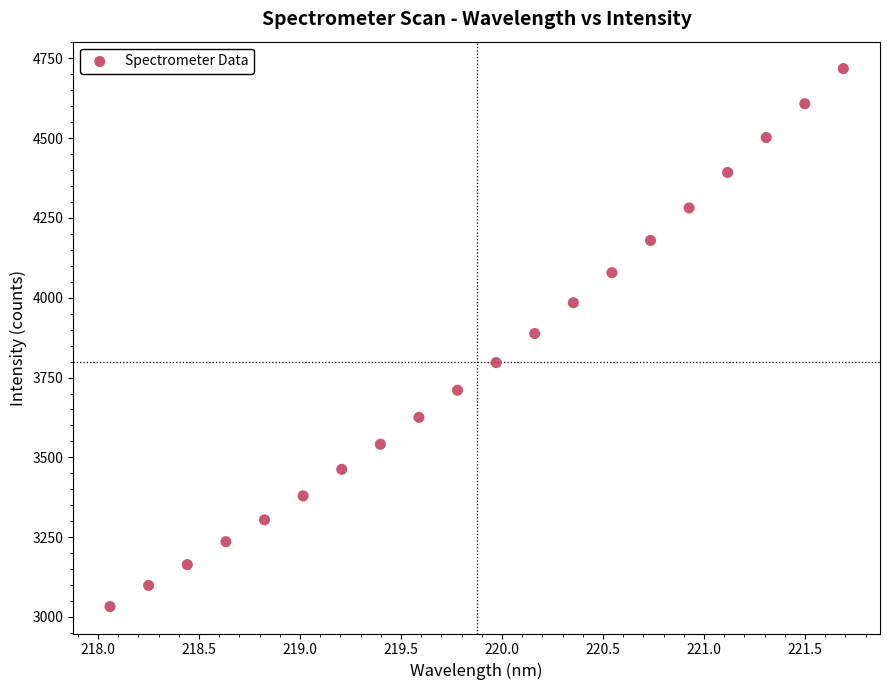

What is the range of X values (max minus min)?

3.6